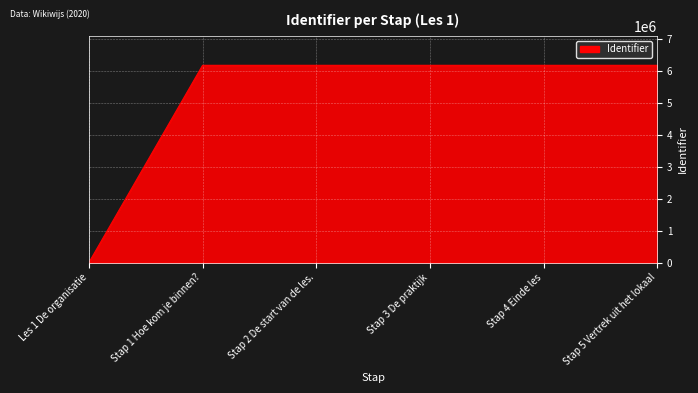

True or false: there are more than 2 points higher than both neighbors.

False